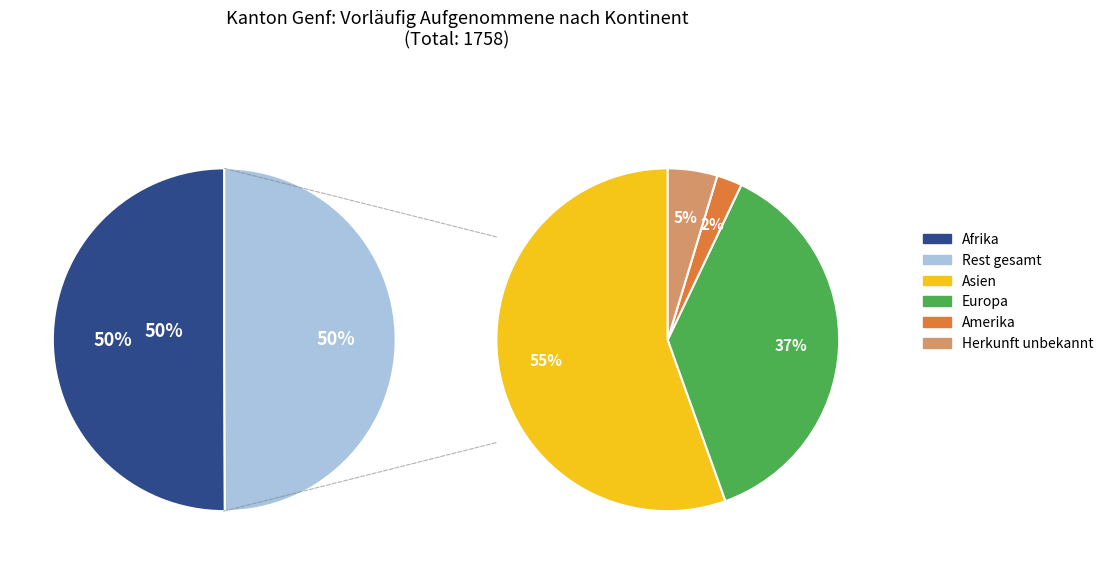

What is the largest slice in the pie chart?

Afrika